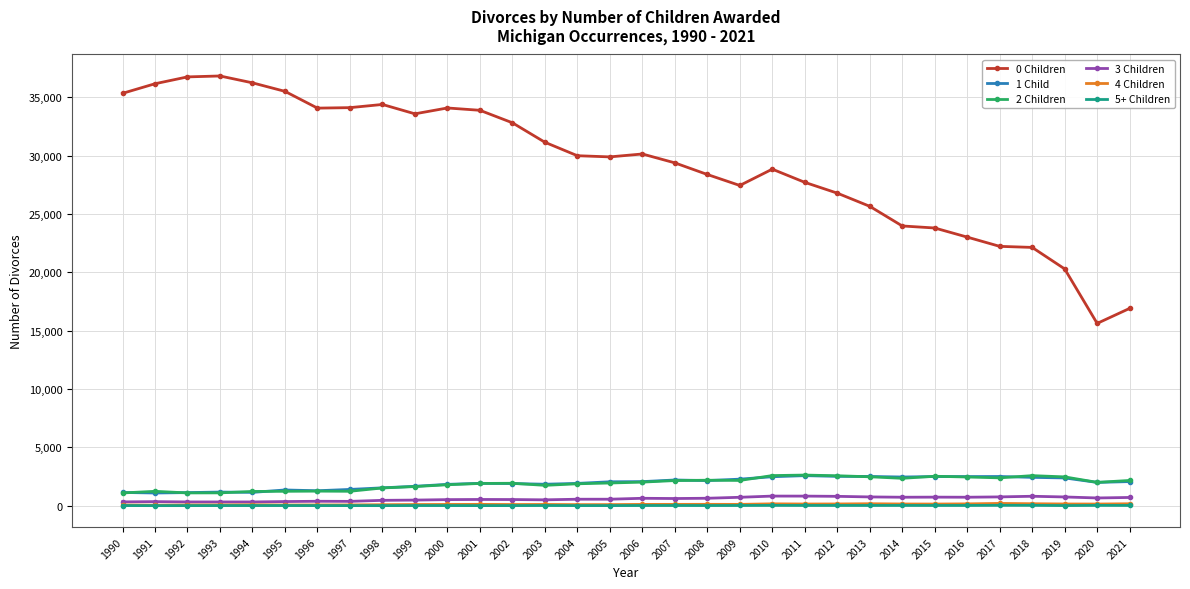

How many values in the 2 Children series are below 2004?

16